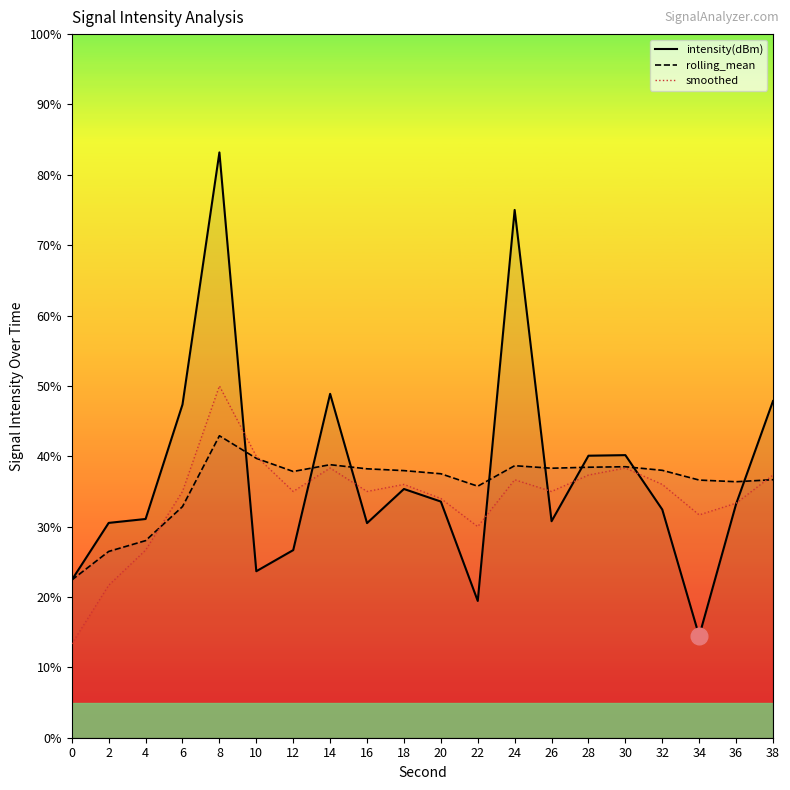

The value of rolling_mean at 2 is 26.5. True or false?

True